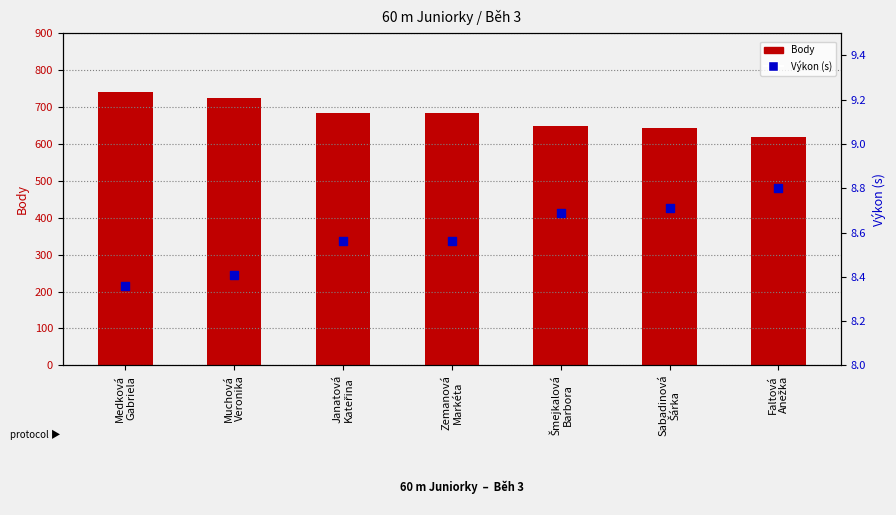

Which series contains the lowest Y value?

Výkon (s)